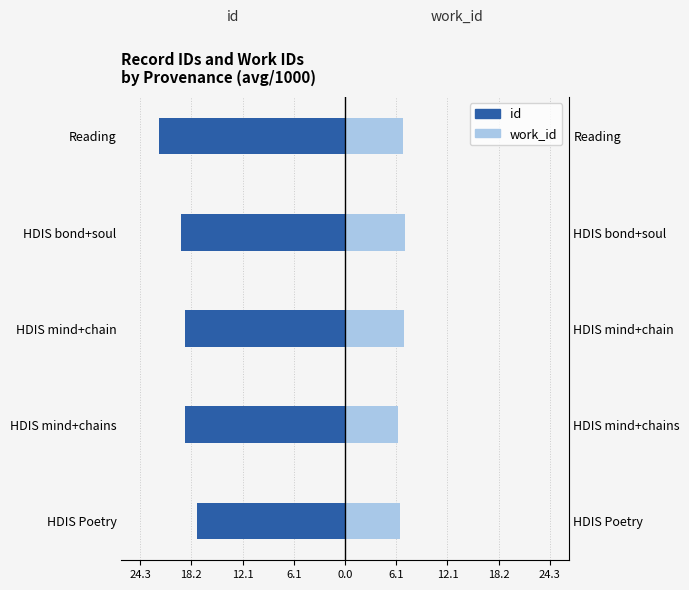

Is the value of work_id (avg, /1000) at HDIS Poetry greater than the value of id (avg, /1000) at Reading?

Yes